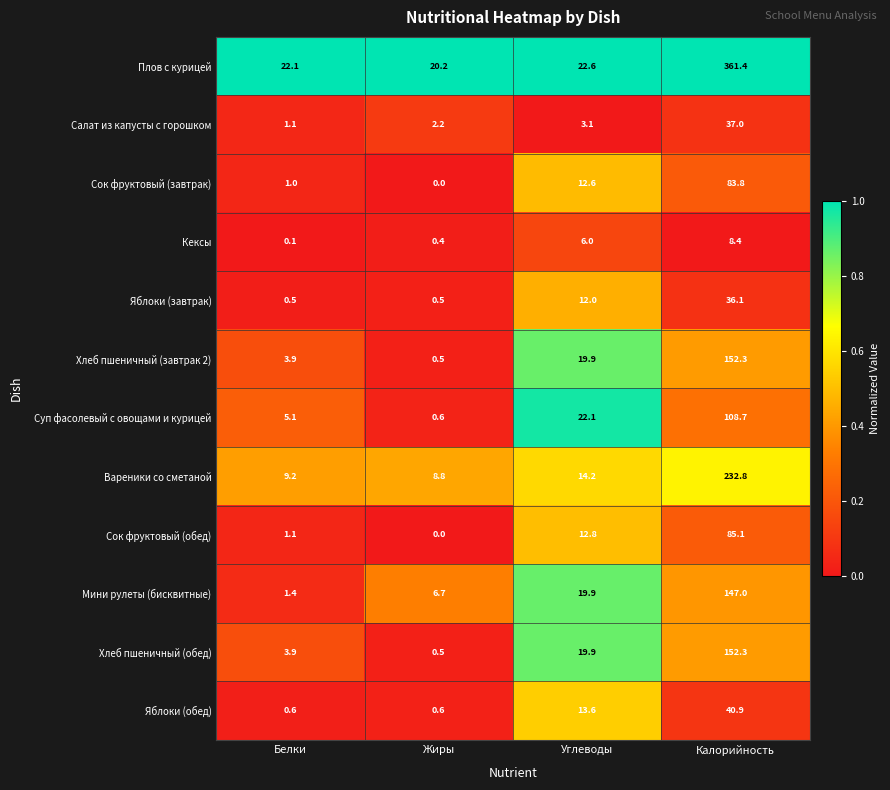

Rank the categories by Кексы value from highest to lowest.

Калорийность, Углеводы, Жиры, Белки